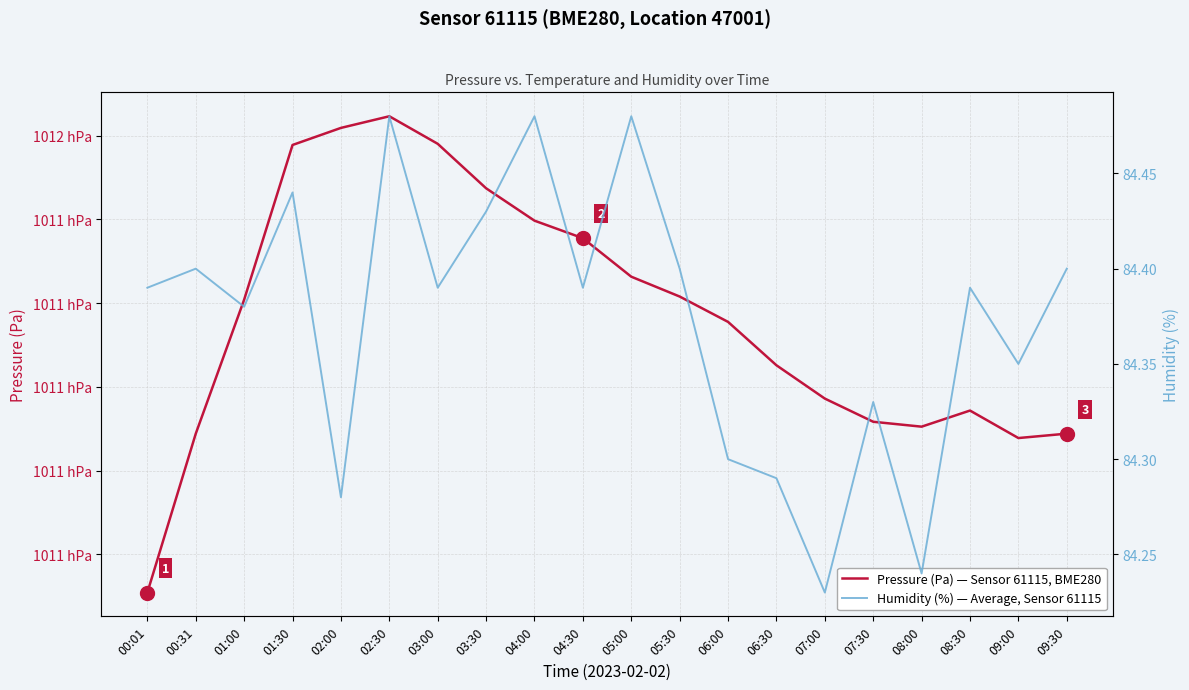

What are all the series names shown in the legend?

Pressure (Pa) — Sensor 61115, BME280, Humidity (%) — Average, Sensor 61115